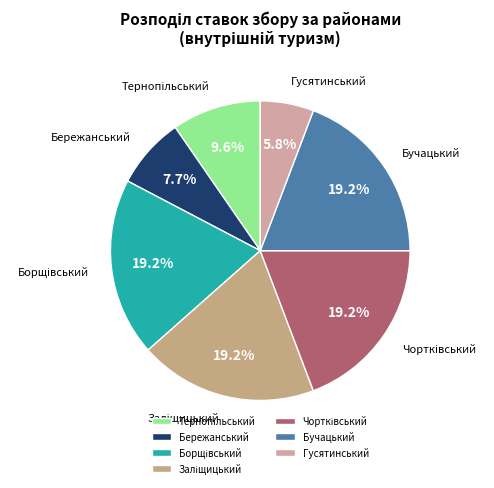

Does Бучацький account for over 50% of the chart?

No